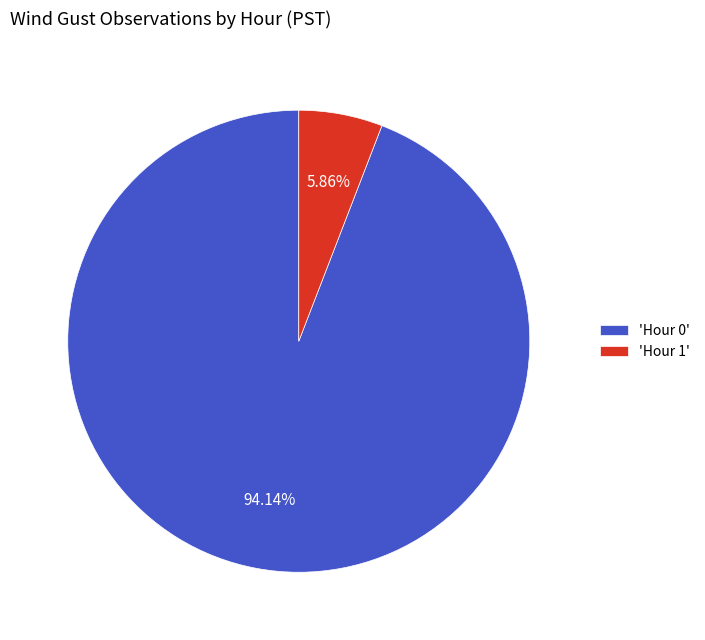

What is the ratio of the value at 'Hour 0' to the value at 'Hour 1'?

16.1